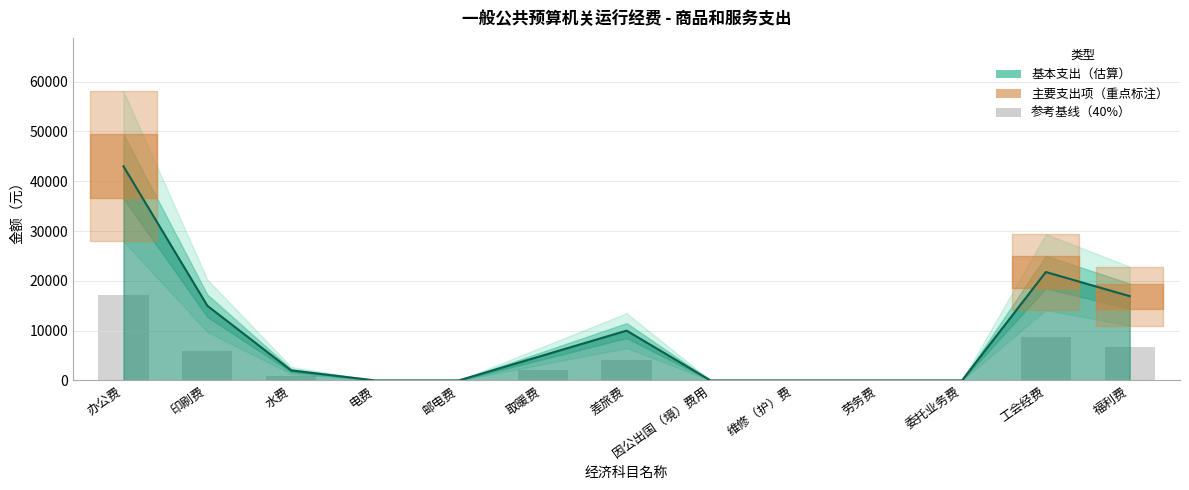

What is the change in value from 电费 to 工会经费?

+21767.6